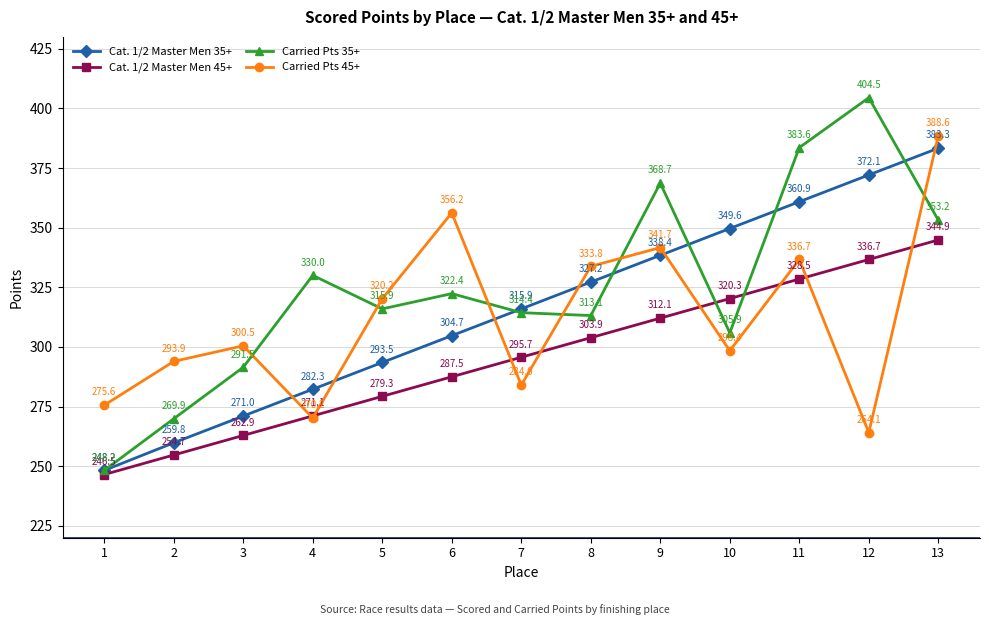

How many lines are shown in the chart?

4